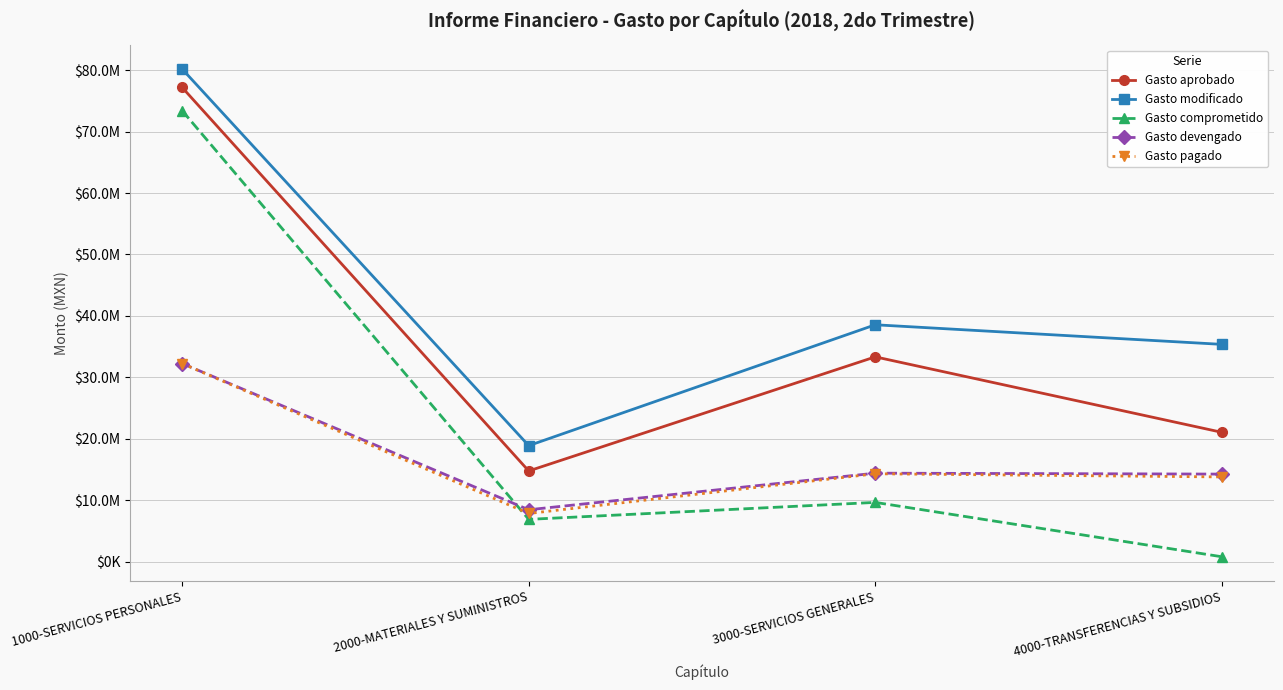

Where does the Gasto pagado series first go above 14292941?

1000-SERVICIOS PERSONALES